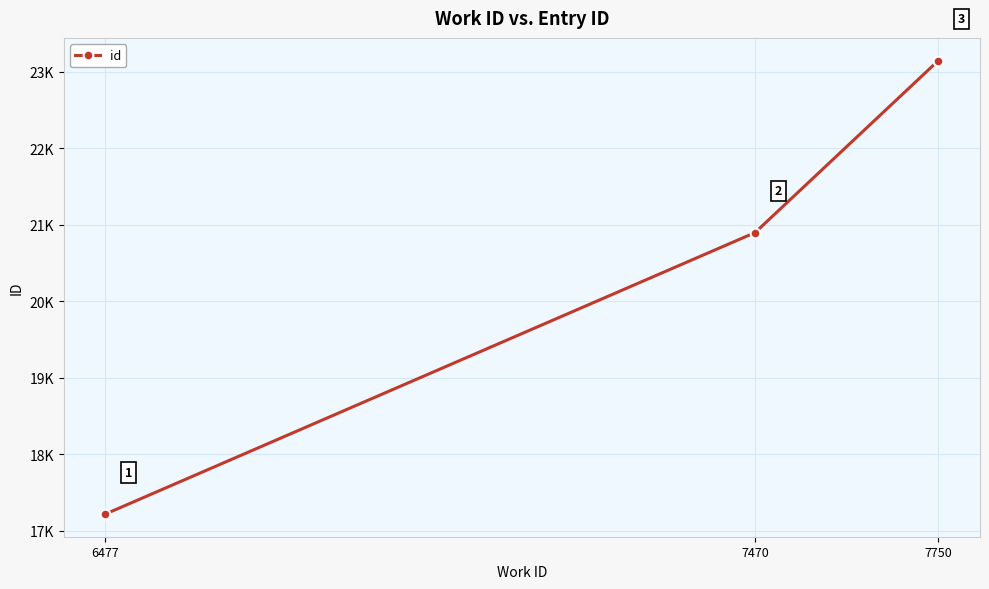

What is the value of the 3rd point from the left?

23145